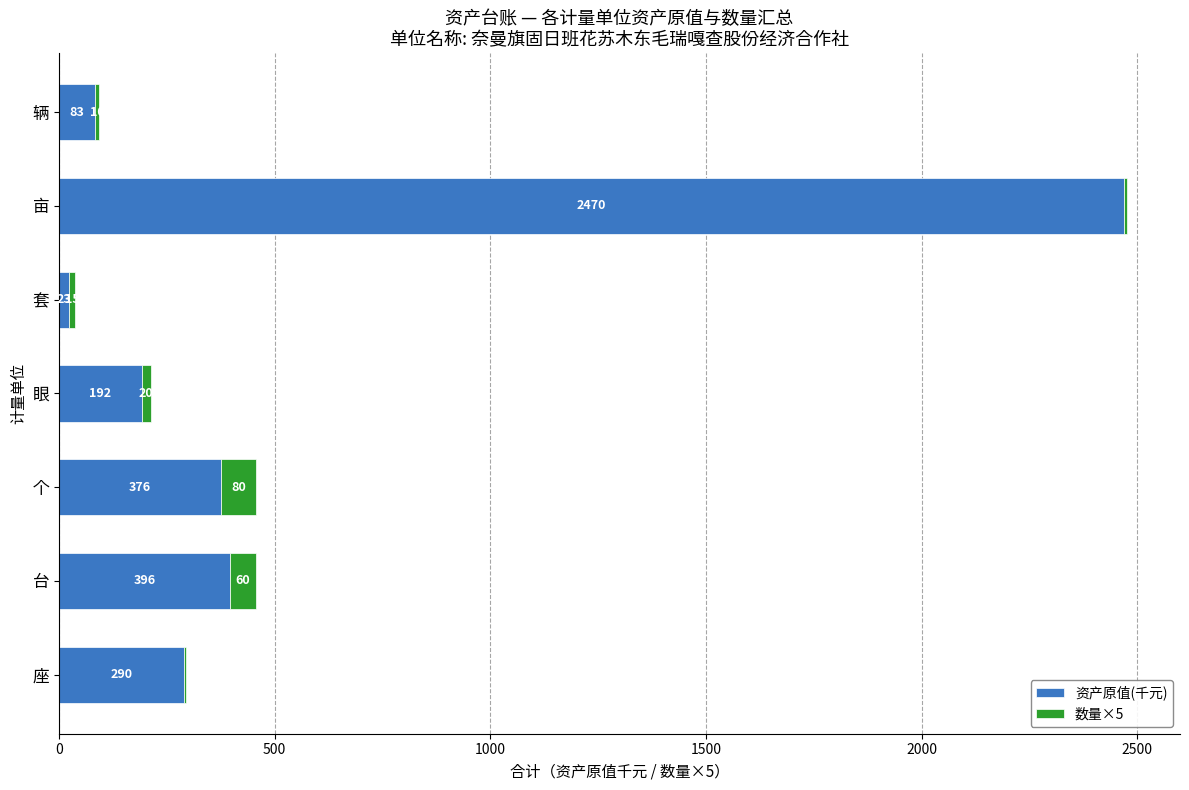

At which label is 资产原值(千元) closest to 1246?

台